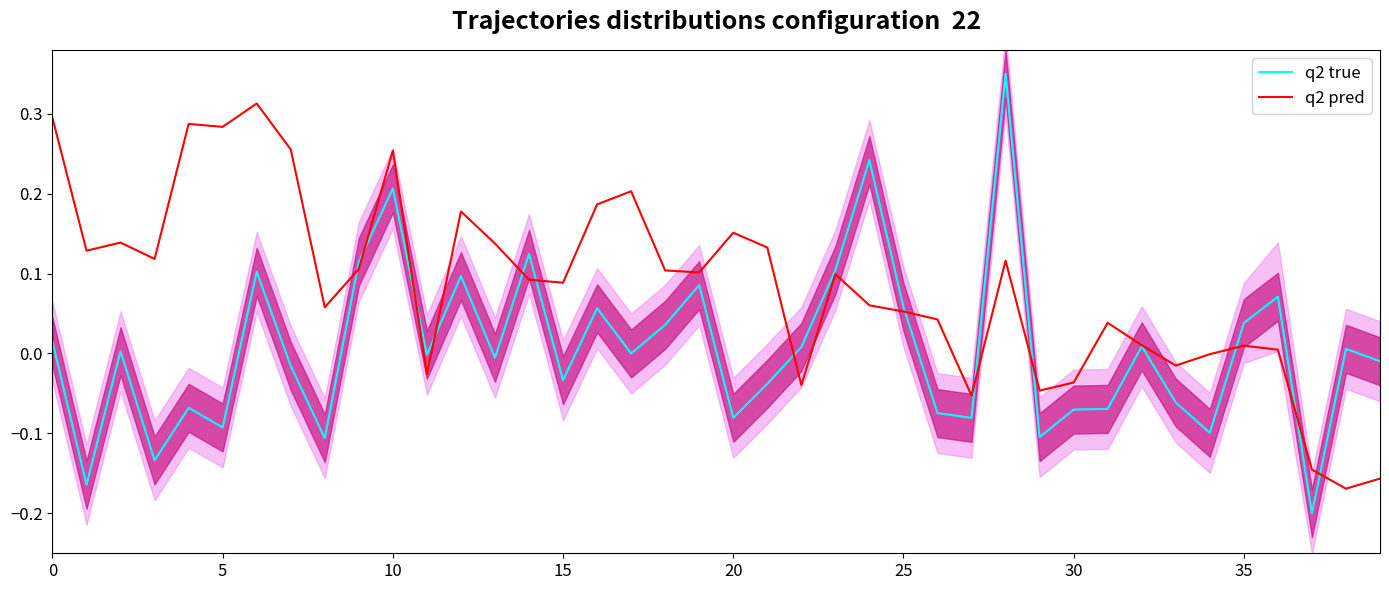

The q2 true series shows 0.0 at 35. True or false?

True